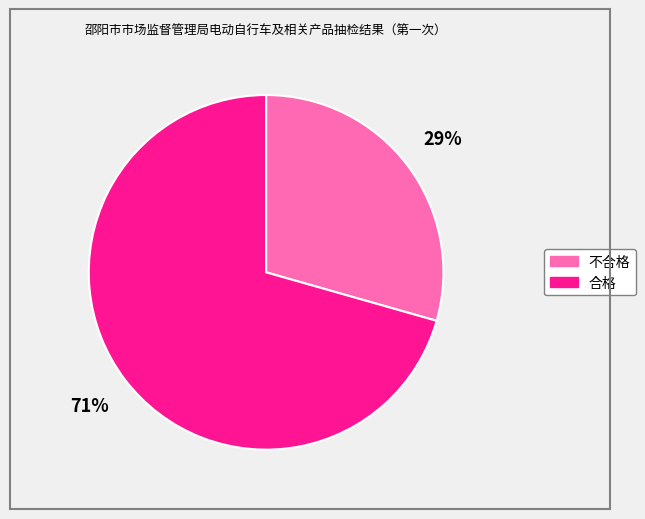

Between 合格 and 不合格, which is larger?

合格